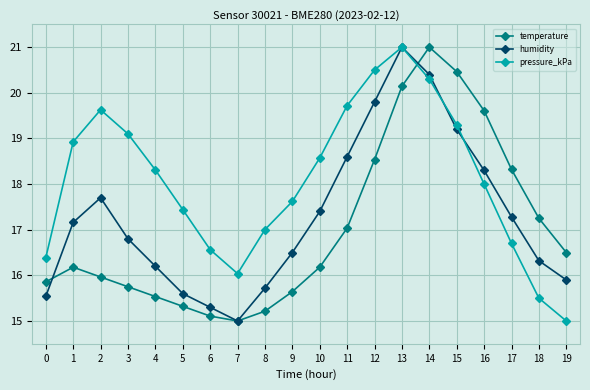

How many categories are shown in the chart?

20